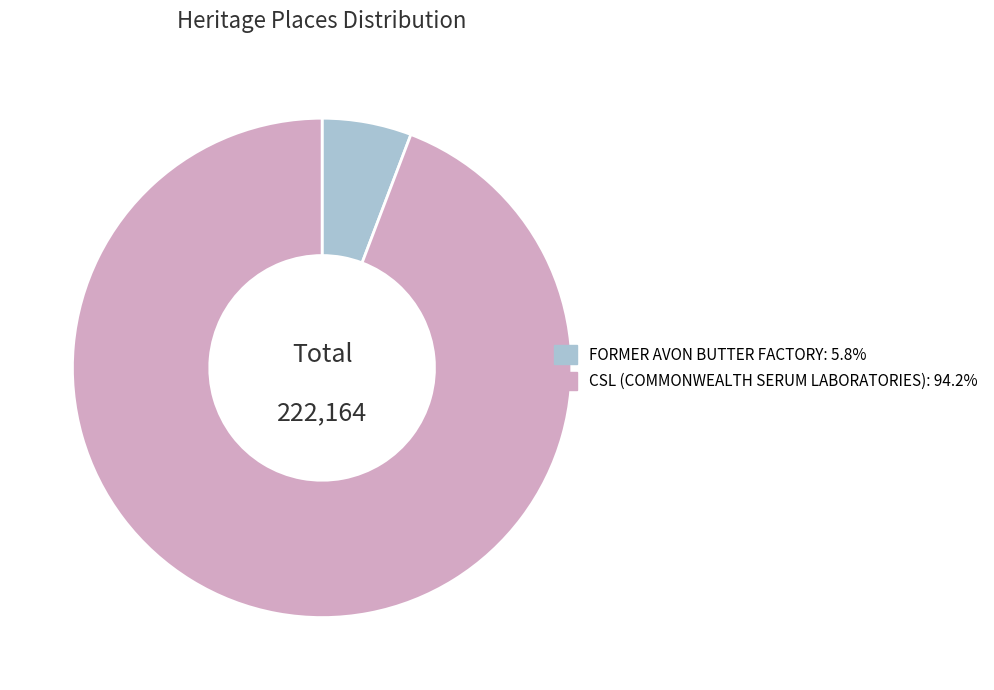

Is the sum of FORMER AVON BUTTER FACTORY and CSL (COMMONWEALTH SERUM LABORATORIES) greater than half?

Yes